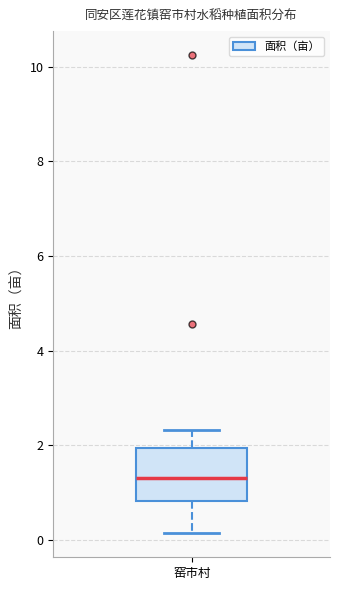

Where is the upper edge of the box for 窑市村 on the y-axis? The values are not printed on the chart, so give them approximately, as read against the axis.

2.0